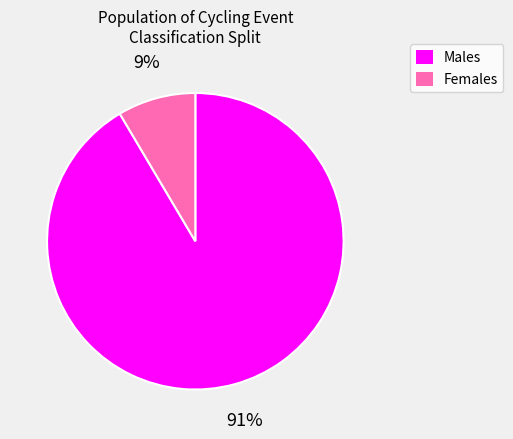

To the nearest percent, what is the average slice percentage?

50%